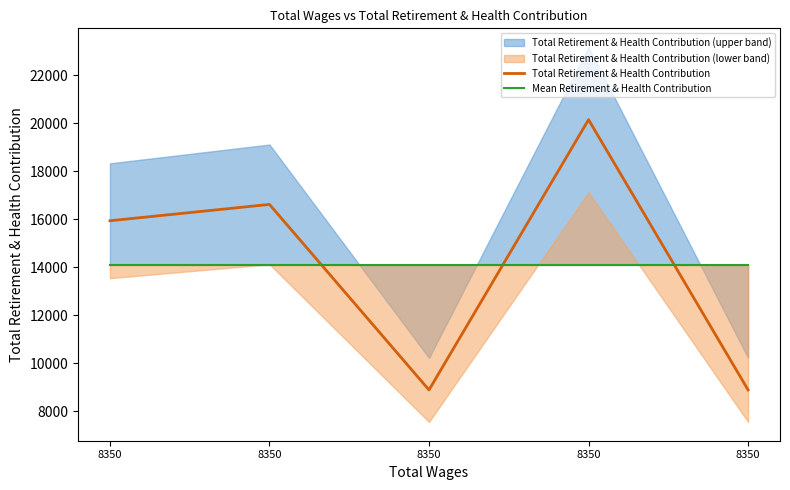

How many lines are shown in the chart?

2